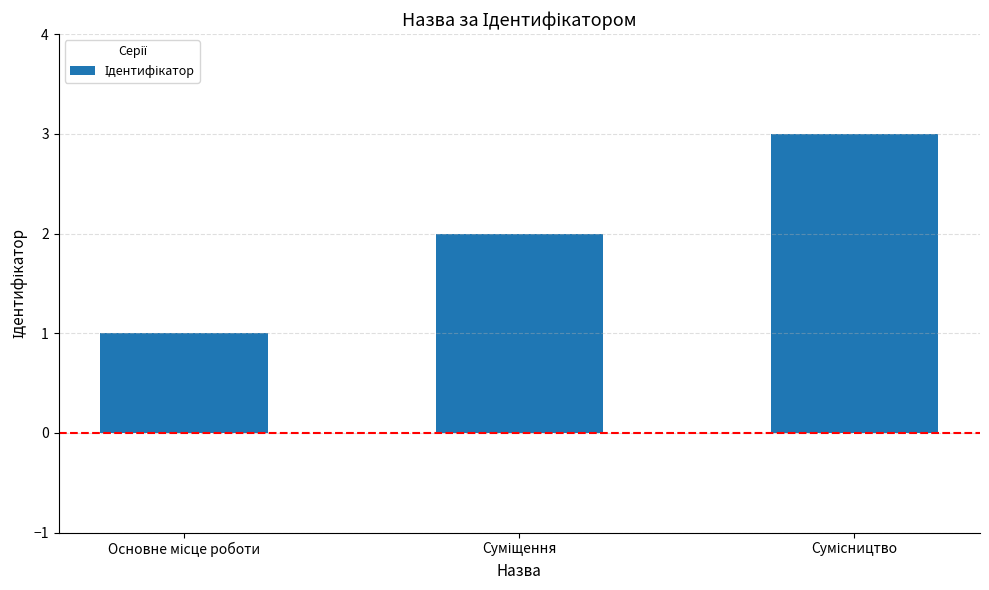

What is the value of the 3rd bar from the left?

3